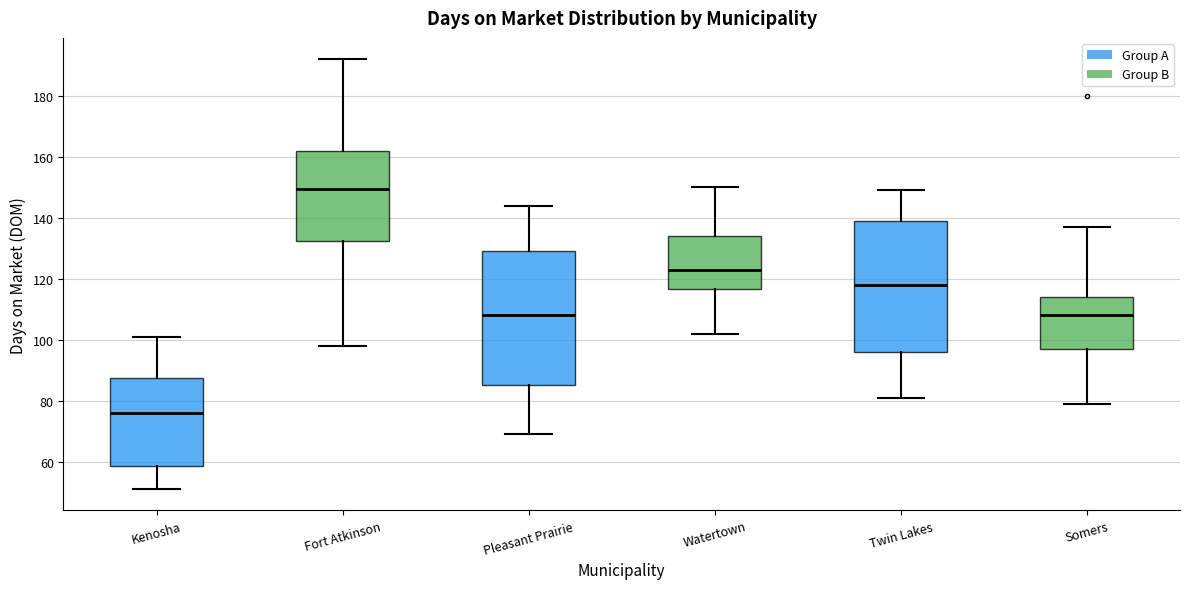

Where does the upper whisker of the box for Pleasant Prairie end on the y-axis? The values are not printed on the chart, so give them approximately, as read against the axis.

144